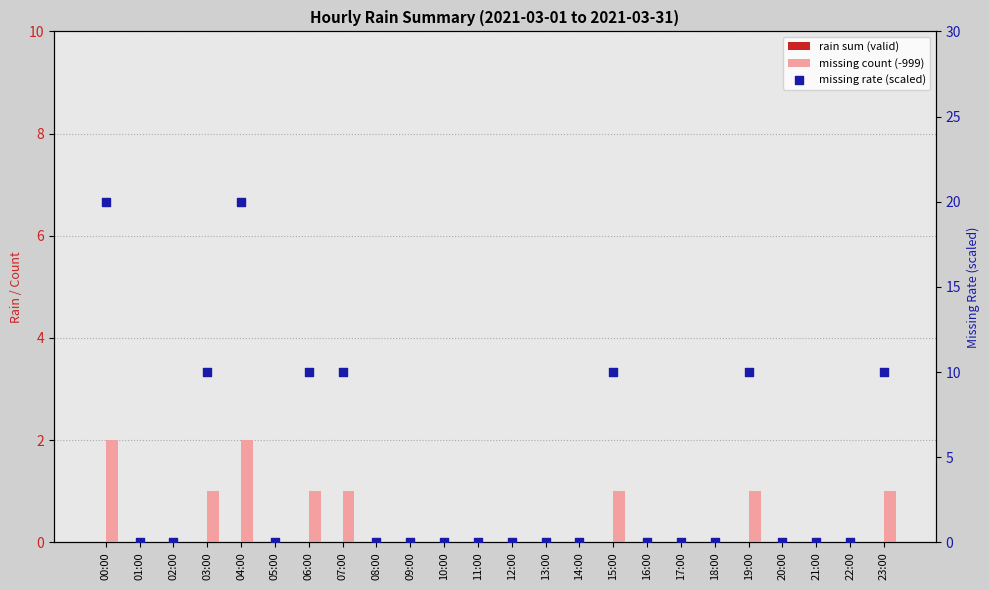

Is the value of rain sum (valid) at 13:00 greater than the value of missing rate (scaled) at 00:00?

No